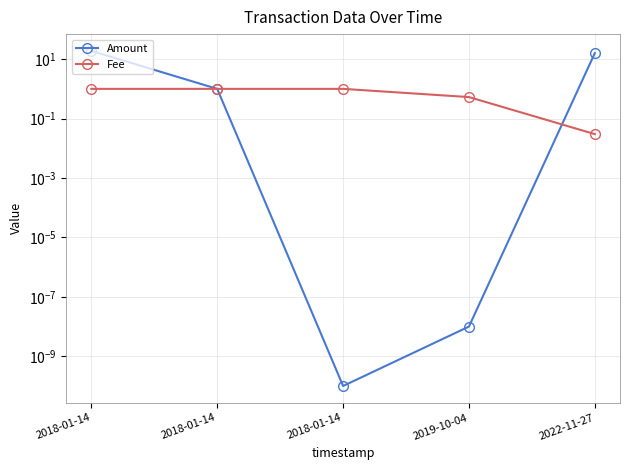

Which series changed the most between 2018-01-14 and 2019-10-04?

Amount